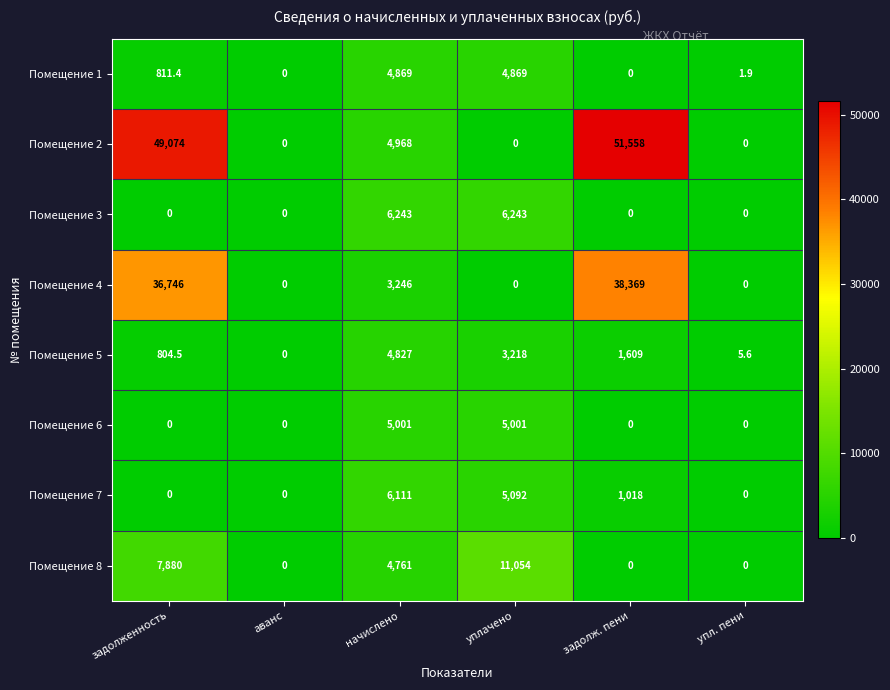

What is the spread (max minus min) of values at начислено?

2997.0